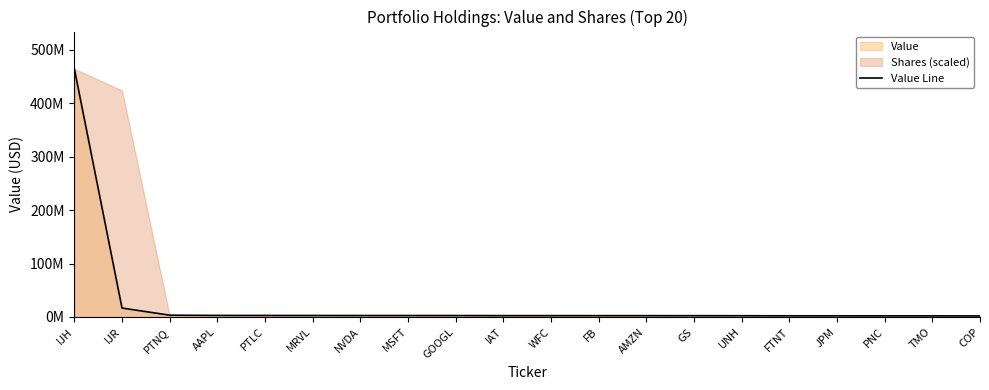

Reading right to left, what are all the values shown in this chart?

COP=1931000	TMO=2052000	PNC=2065000	JPM=2130000	FTNT=2138000	UNH=2297000	GS=2391000	AMZN=2417000	FB=2422000	WFC=2471000	IAT=2470000	GOOGL=2636000	MSFT=2665000	NVDA=2676000	MRVL=2730000	PTLC=2810000	AAPL=2859000	PTNQ=3316000	IJR=16649000	IJH=464287507